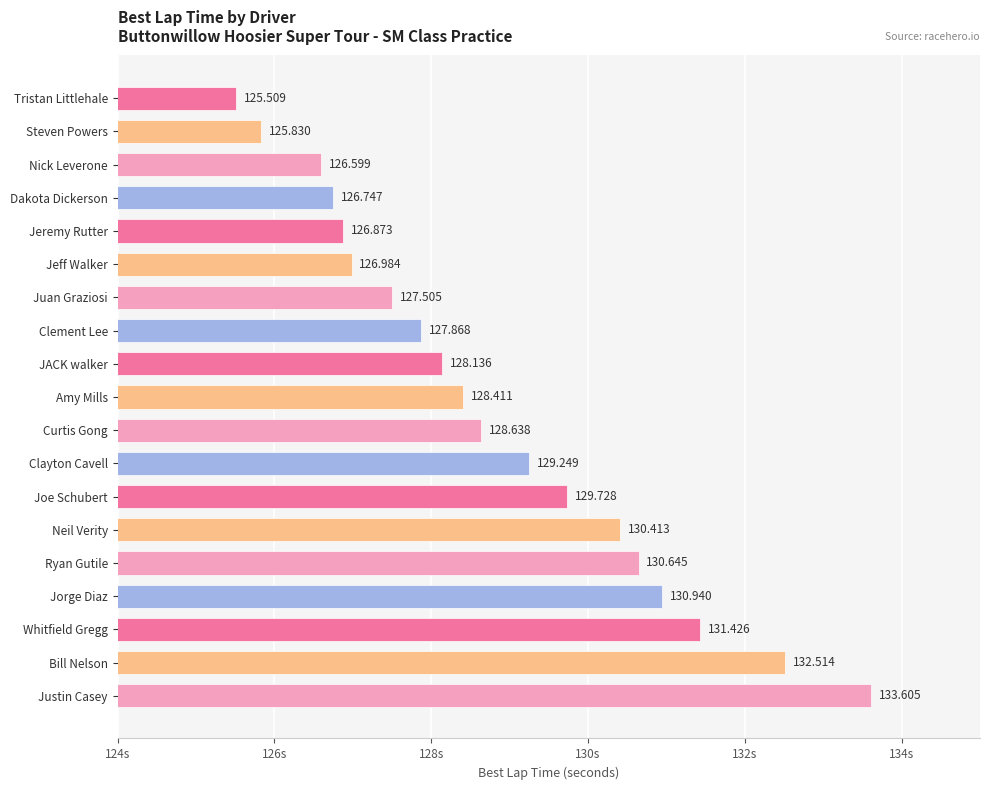

Which has a higher value, Clayton Cavell or Jorge Diaz?

Jorge Diaz